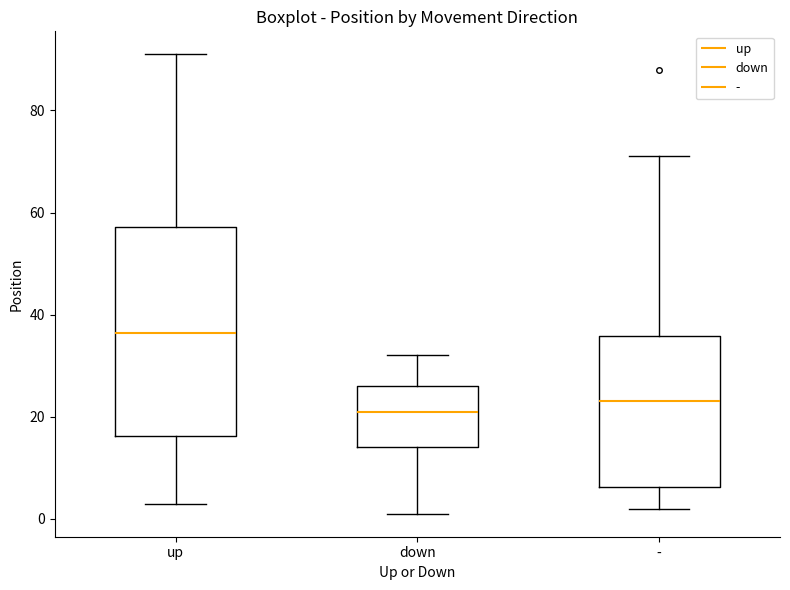

Reading left to right, read every box against the y-axis: the position of its median line, the range the box covers, and the ends of its whiskers. The values are not printed on the chart, so give them approximately, as read against the axis.

up: median 36, box 16 to 58, whiskers 4 to 92
down: median 22, box 14 to 26, whiskers 2 to 32
-: median 24, box 6 to 36, whiskers 2 to 72